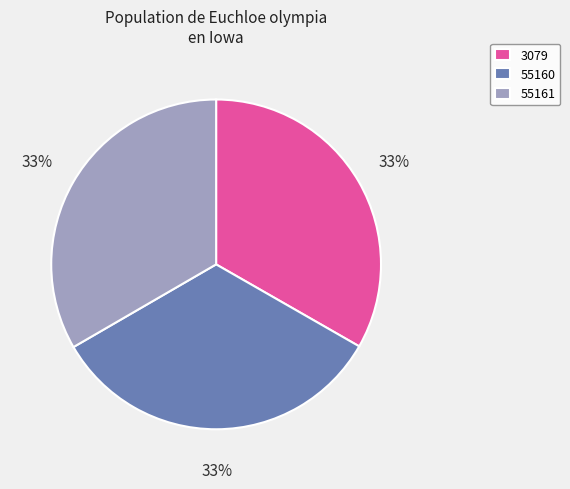

Is it true that 55160 is 24% of the pie?

False